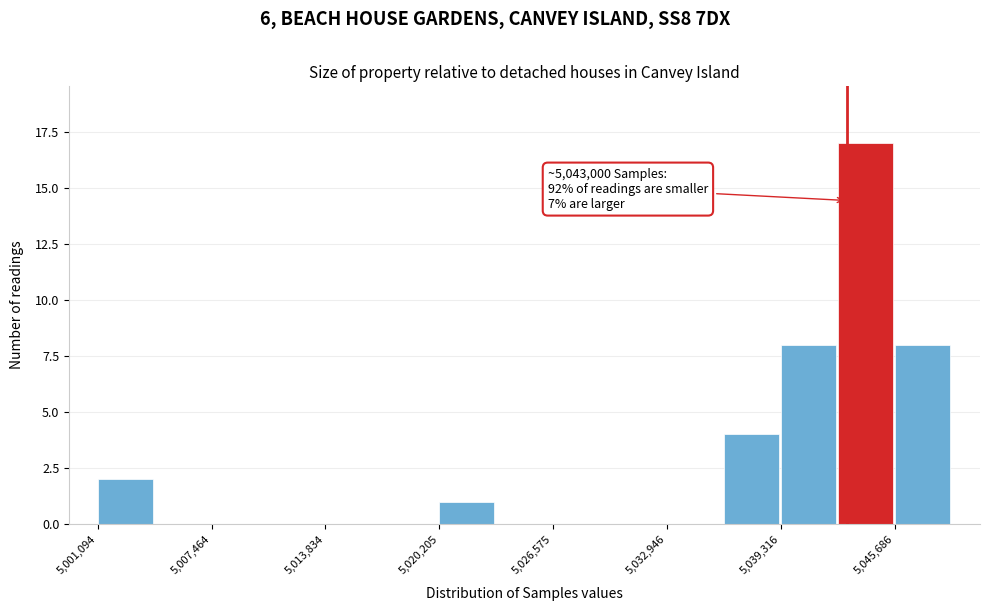

Around what value on the x-axis is the tallest bar? Give the approximate position of its centre, as read against the axis.

5044000